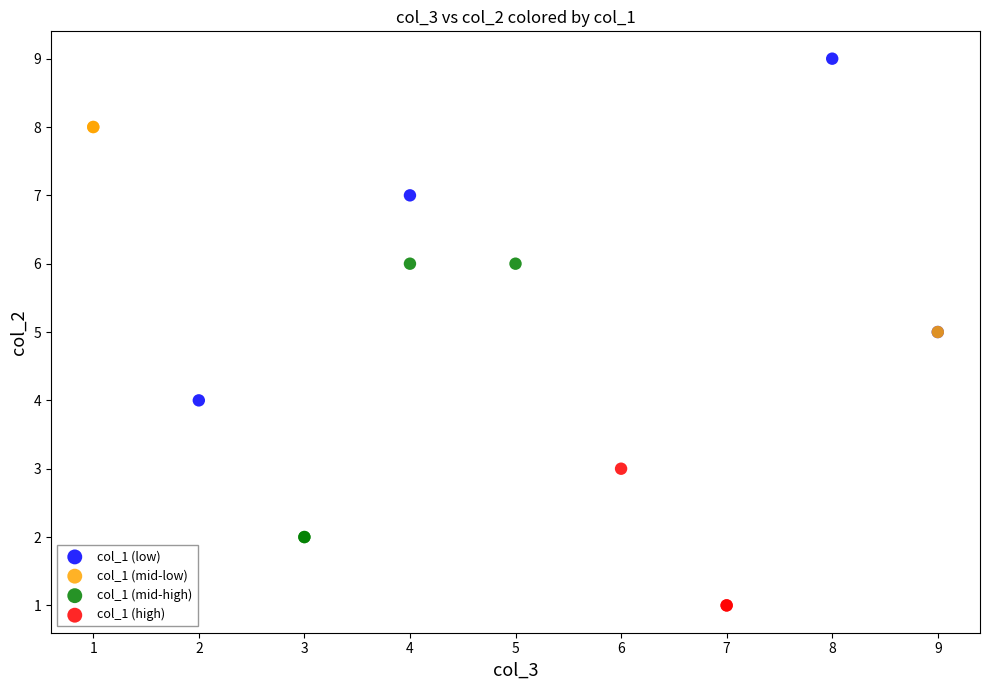

Which series has the largest Y range (max minus min)?

col_1 (low)